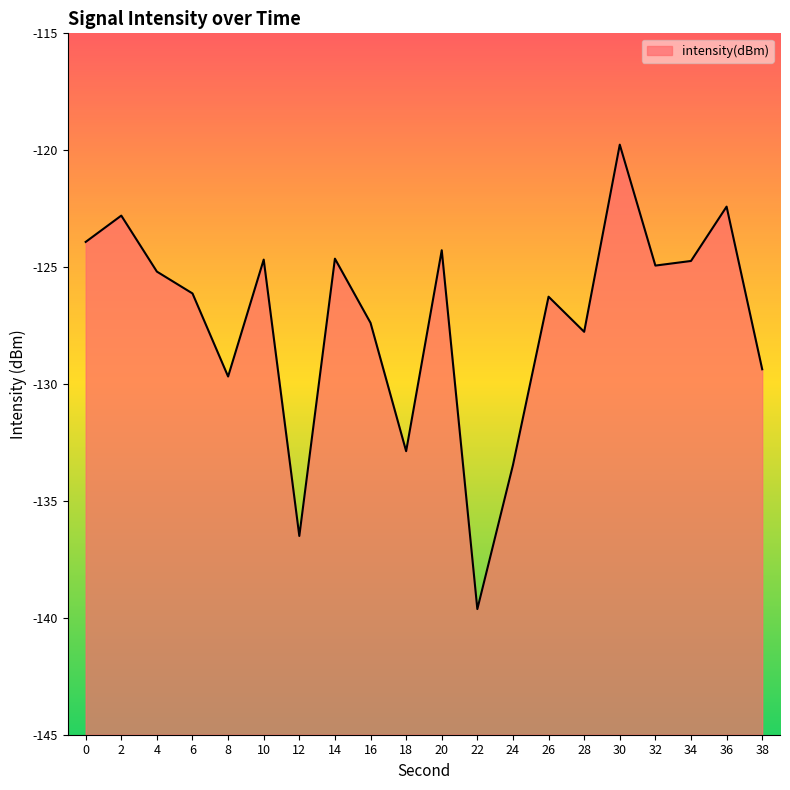

What is the greatest value displayed?

-119.8